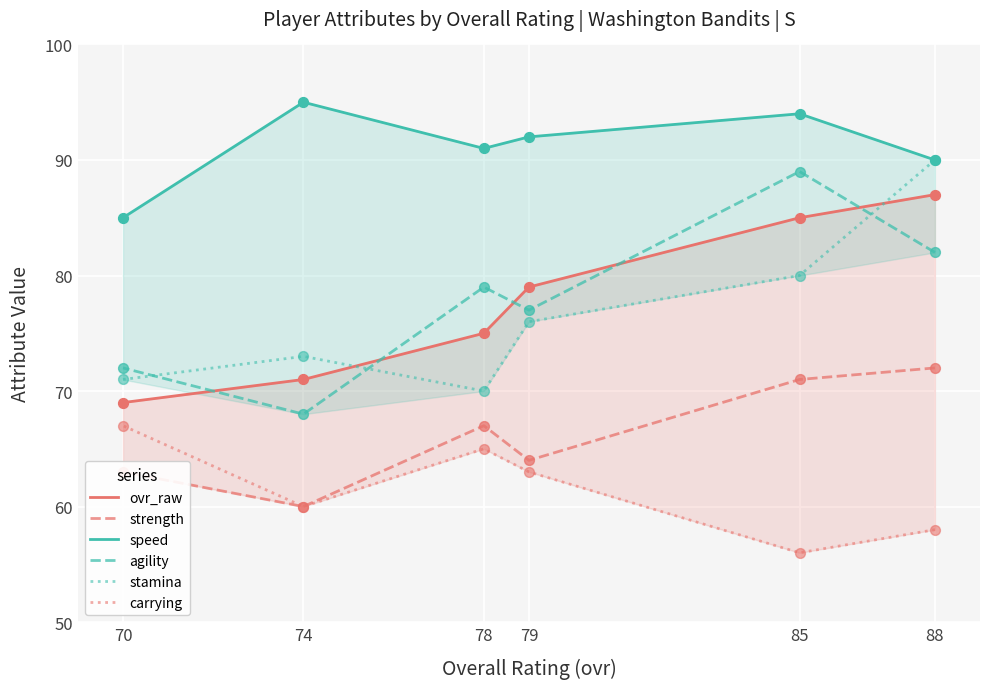

What is the total value across all series at 74?

427